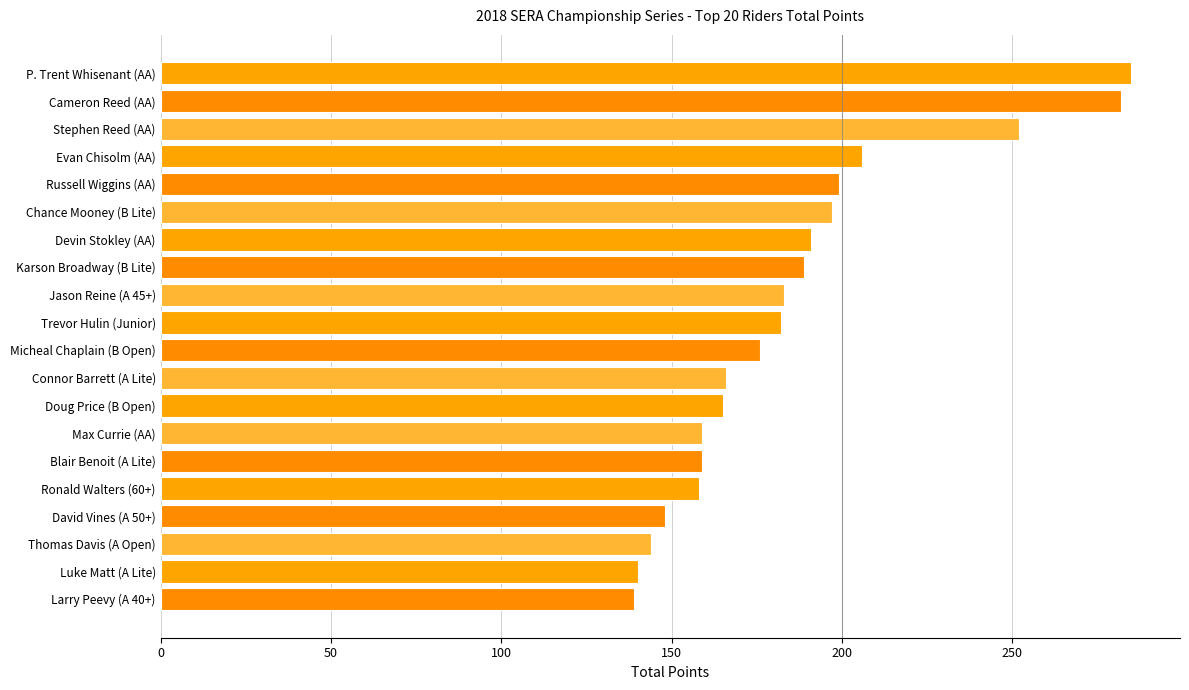

What is the difference between the maximum and second lowest values?

145